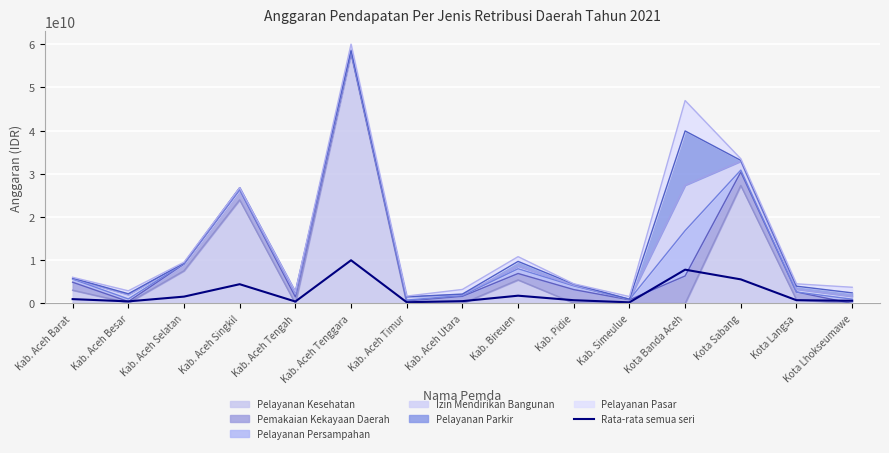

Reading right to left, list all the values displayed in this chart.

Kota Lhokseumawe=626053891.7	Kota Langsa=759013483.3	Kota Sabang=5581765588.3	Kota Banda Aceh=7828603338.7	Kab. Simeulue=266892583.3	Kab. Pidie=759576808.3	Kab. Bireuen=1806975000.0	Kab. Aceh Utara=542051233.3	Kab. Aceh Timur=286242533.3	Kab. Aceh Tenggara=10004763583.3	Kab. Aceh Tengah=454382000.0	Kab. Aceh Singkil=4465466596.7	Kab. Aceh Selatan=1592025000.0	Kab. Aceh Besar=489633333.3	Kab. Aceh Barat=1011098000.0